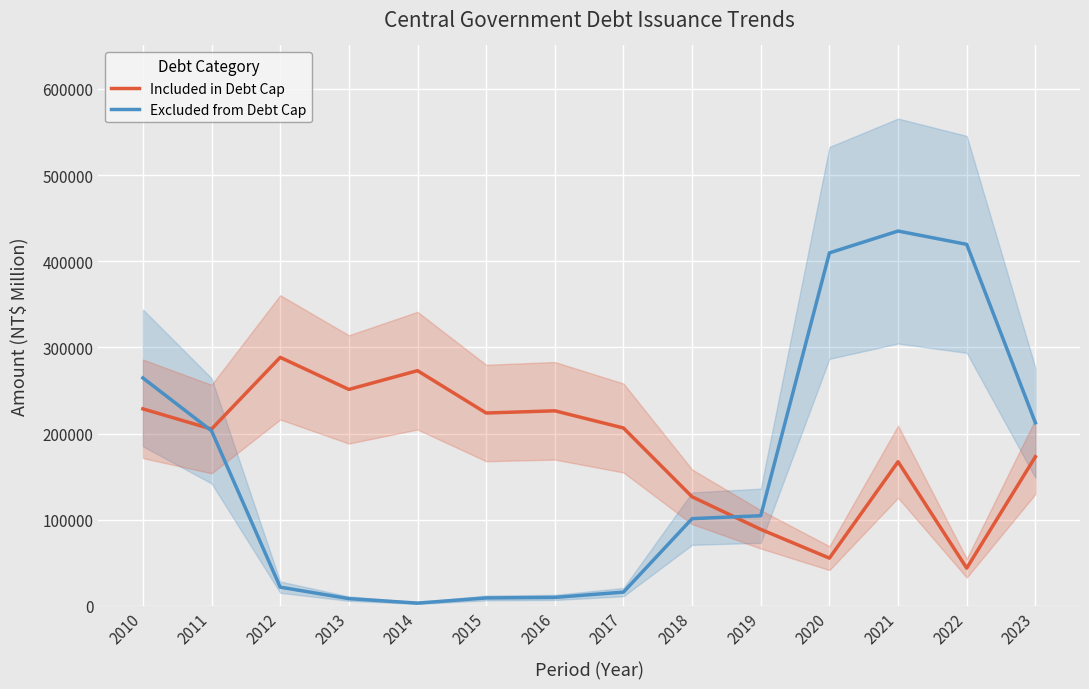

What is the sum of the Excluded from Debt Cap values at 2013 and 2023?

221136